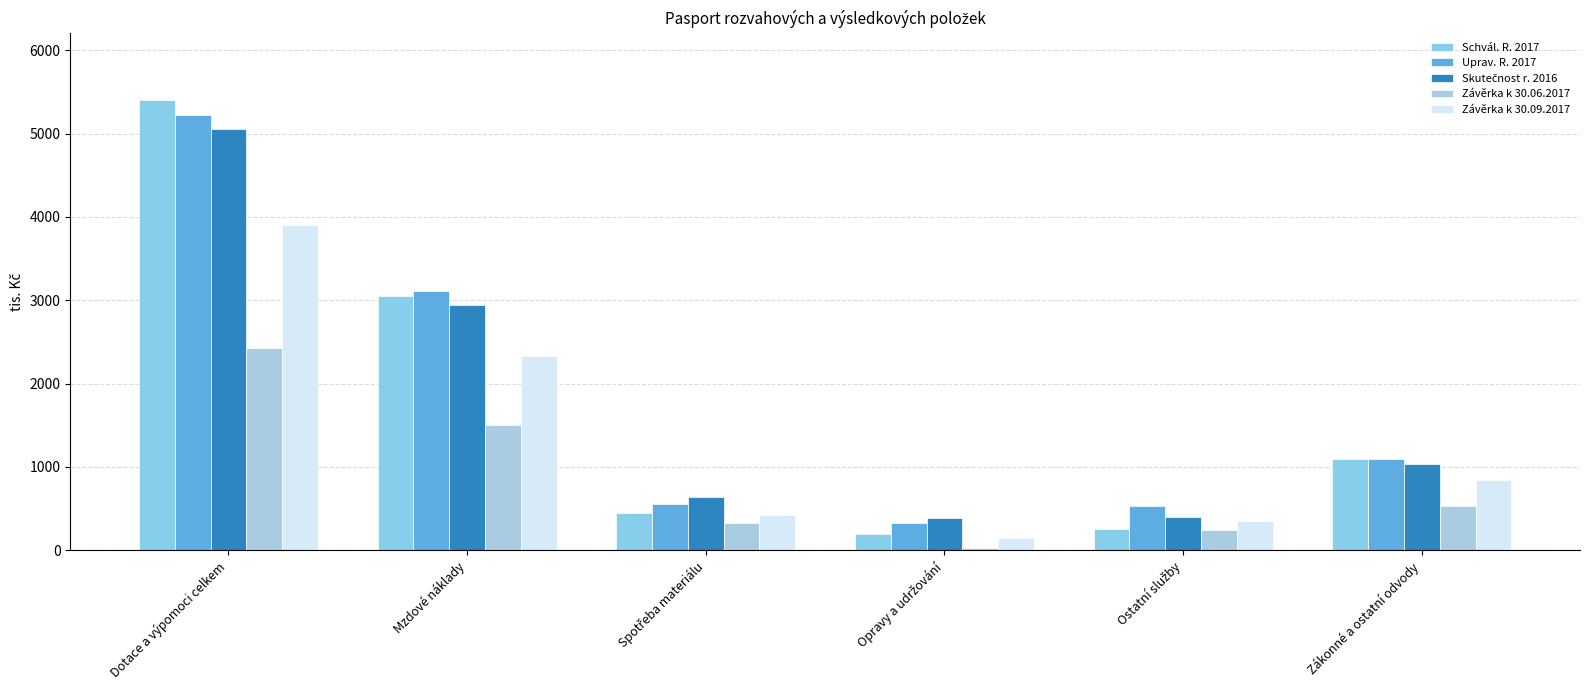

Reading left to right, list all the values displayed in this chart.

Schvál. R. 2017: 5401	3050	450	200	250	1100
Uprav. R. 2017: 5228	3115	560	330	526	1100
Skutečnost r. 2016: 5057	2942	643	387	401	1041
Závěrka k 30.06.2017: 2423	1498	324	28	247	535
Závěrka k 30.09.2017: 3906	2333	424	150	355	840